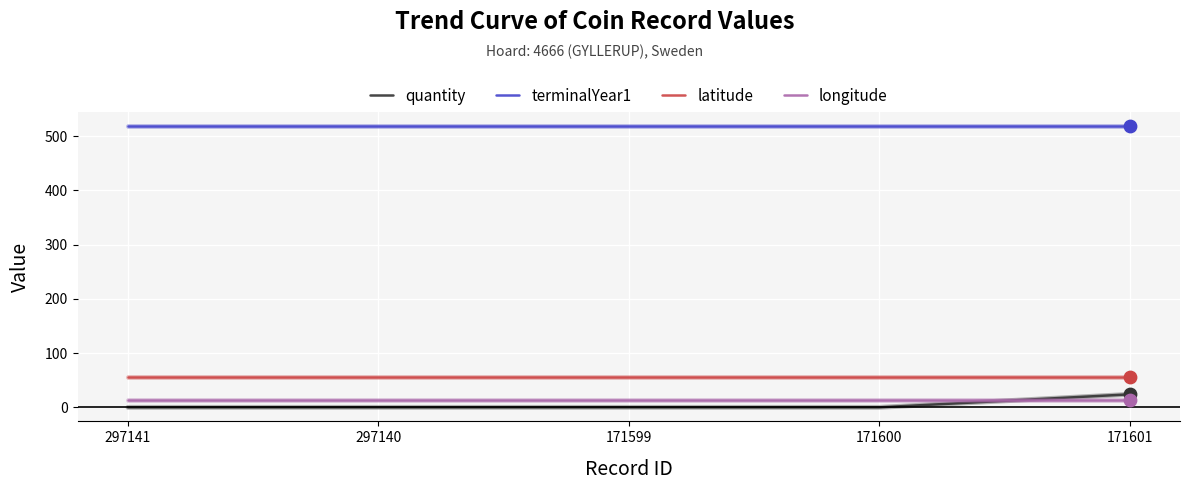

Is the value of latitude at 171601 greater than the value of longitude at 297140?

Yes